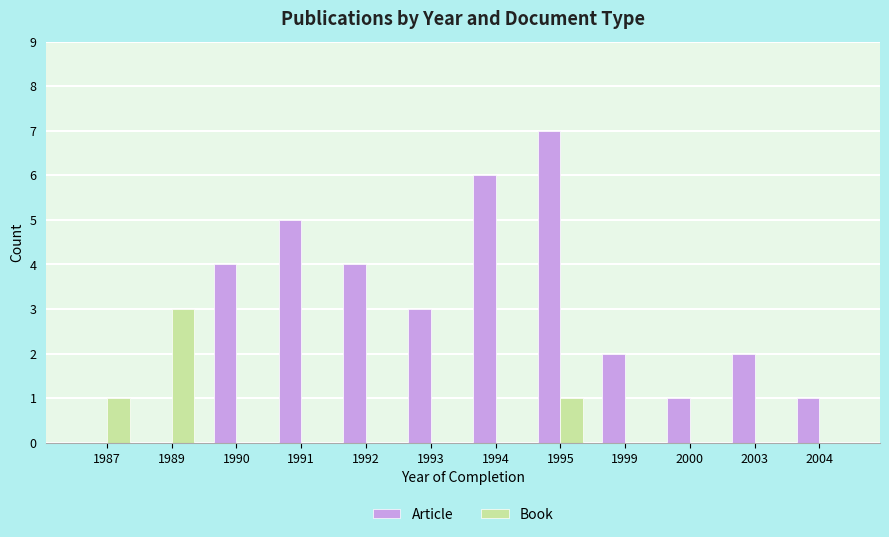

Is it true that Article equals 1 at 2000?

True